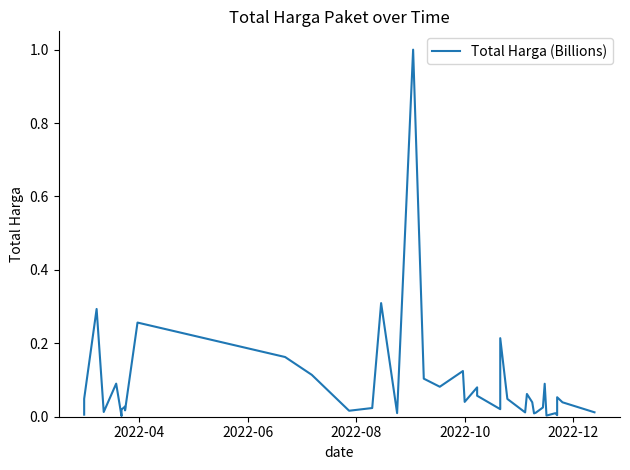

Is it true that the value at 2022-08 is 0.4?

False